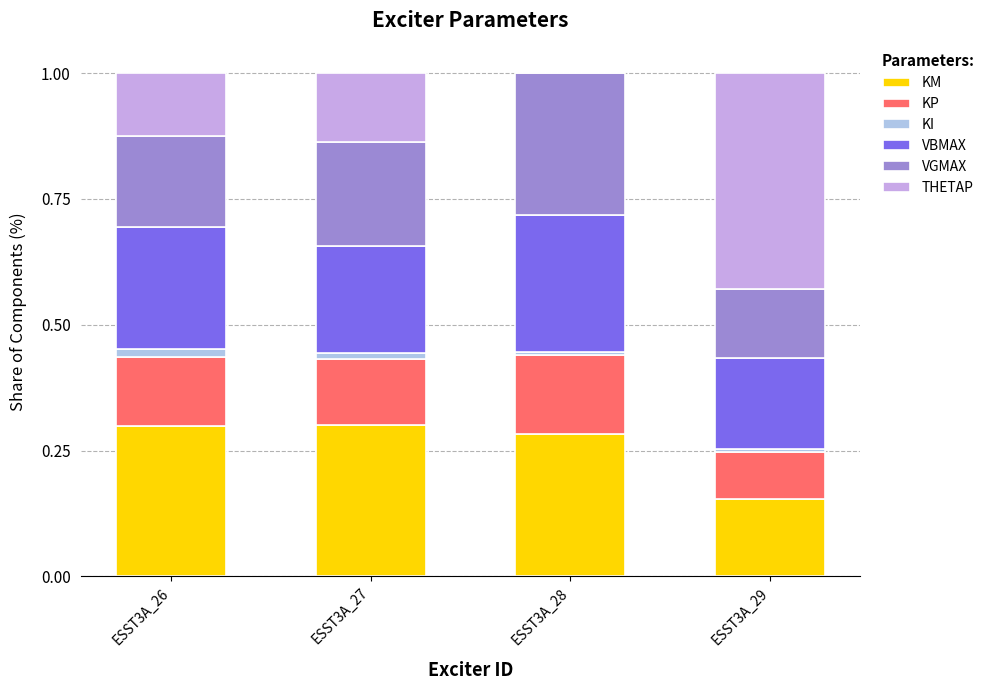

Between ESST3A_28 and ESST3A_29, which series saw the biggest shift?

THETAP